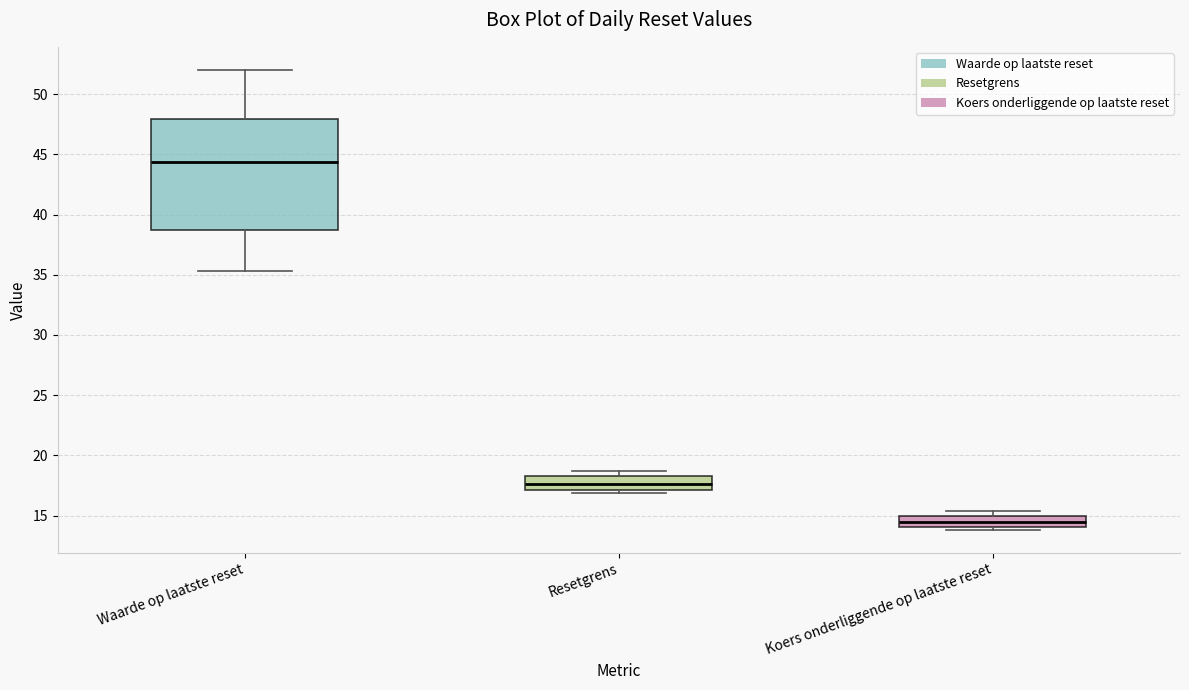

Which box's median line is the highest?

Waarde op laatste reset